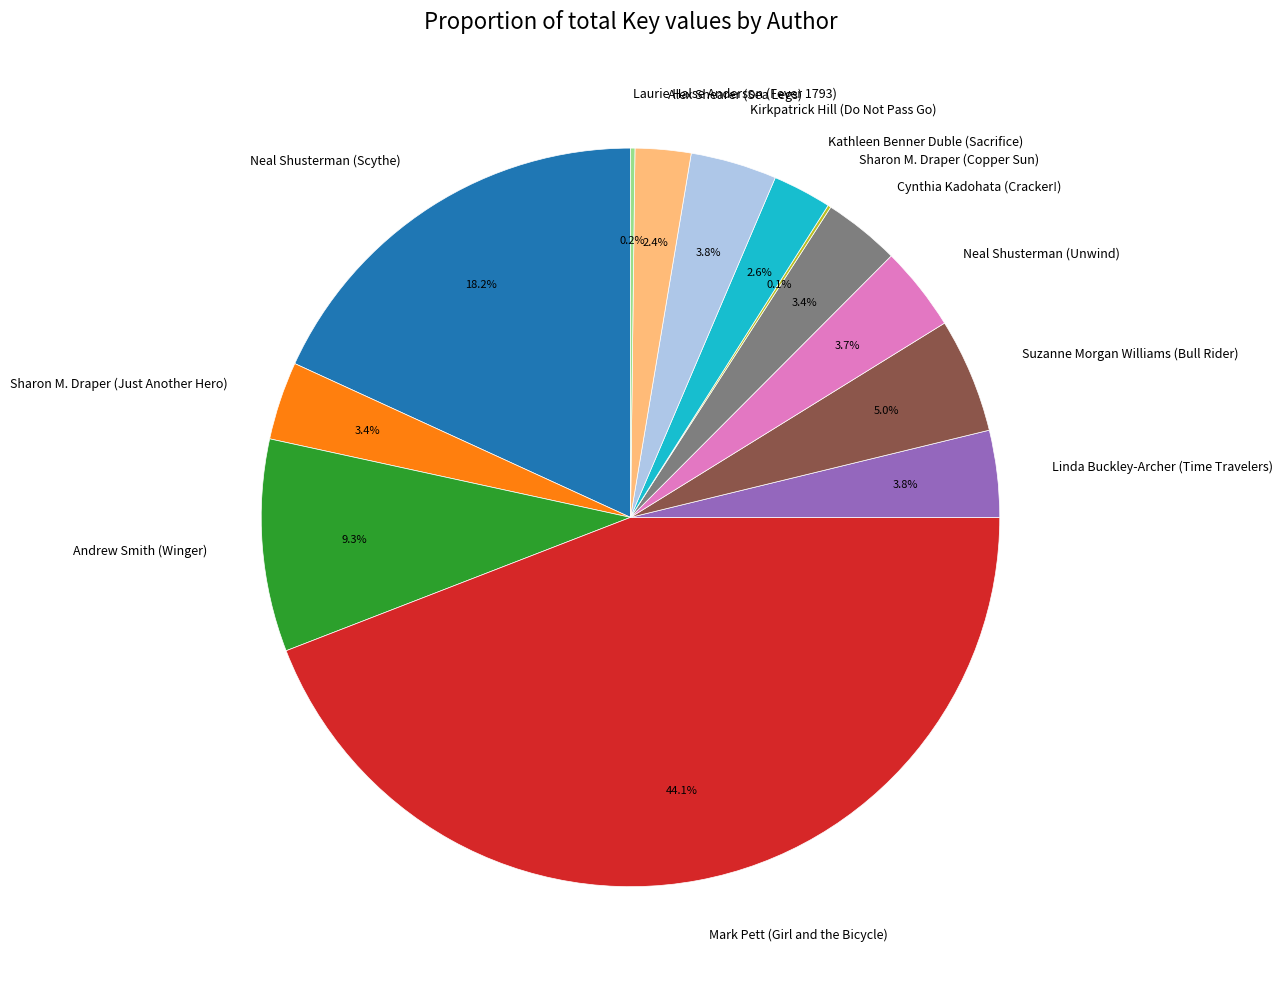

Combined, do Sharon M. Draper (Just Another Hero) and Cynthia Kadohata (Cracker!) account for over 50%?

No